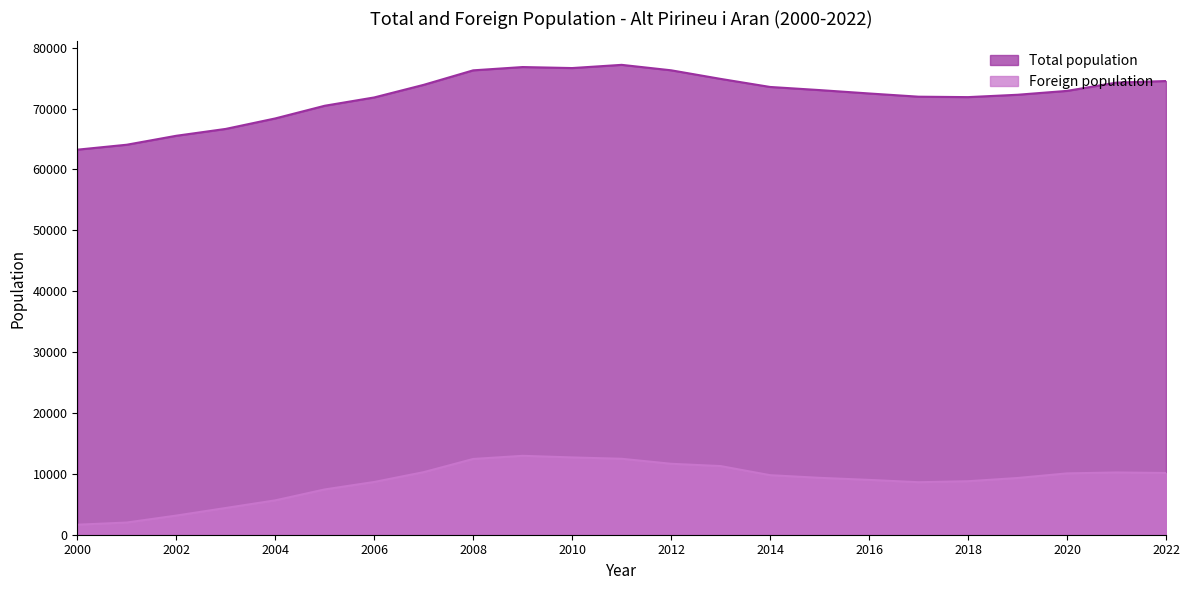

Reading right to left, list all the values displayed in this chart.

Total population: 74531	74271	72913	72276	71888	71958	72488	73044	73557	74882	76294	77189	76662	76828	76287	73906	71835	70470	68386	66665	65537	64067	63253
Foreign population: 10140	10226	10077	9319	8789	8625	9007	9346	9782	11277	11655	12476	12699	12962	12445	10280	8664	7440	5645	4393	3145	2004	1644